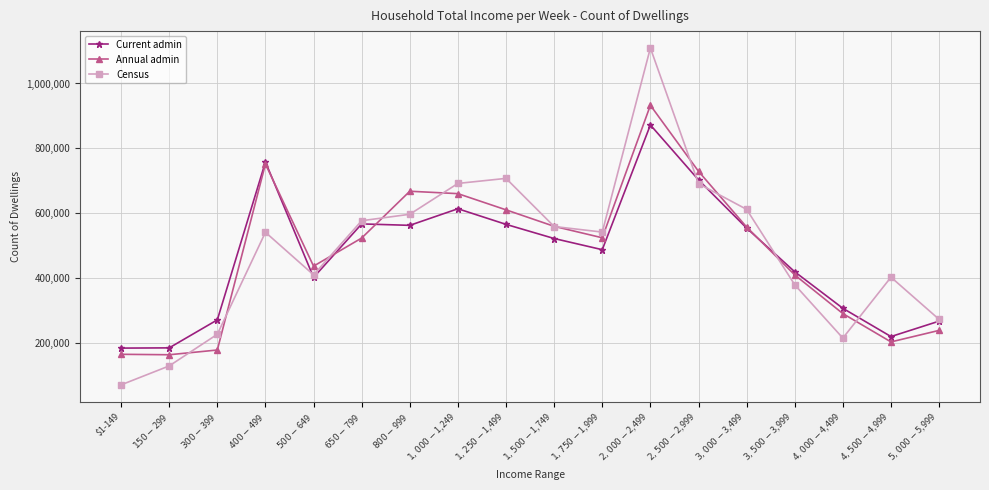

At $800-$999, list the series in order from smallest to largest.

Current admin, Census, Annual admin